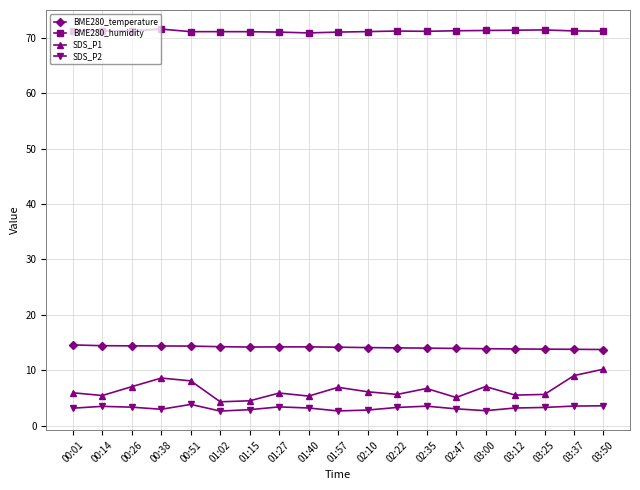

What is the label of the 12th point from the left?

02:22